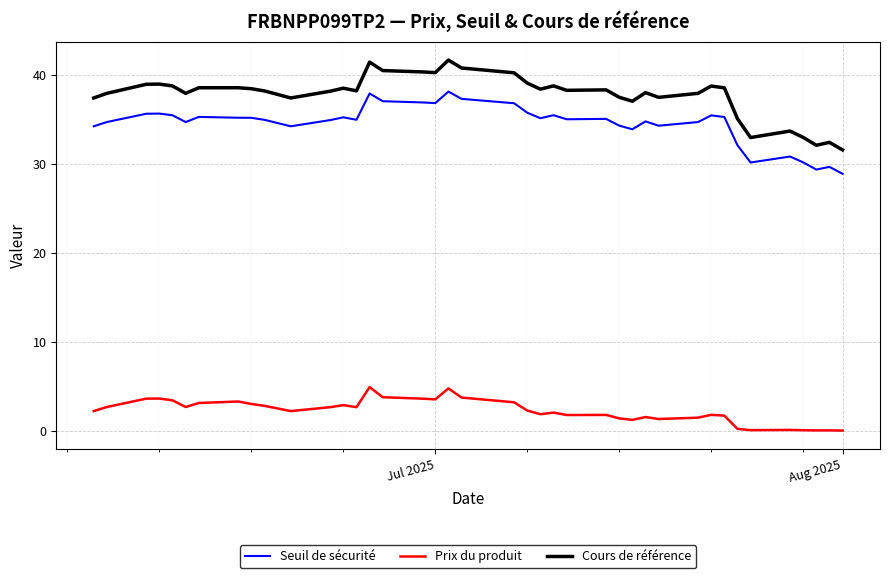

What is the greatest value displayed?

41.7